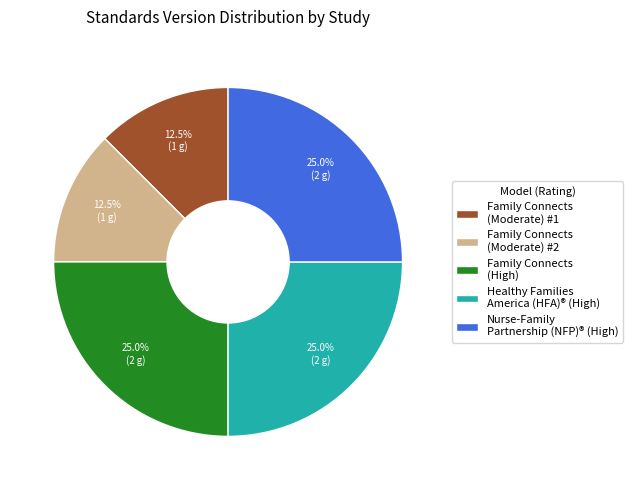

What percentage is the Healthy Families America (HFA)® (High) slice, to the nearest percent?

25%